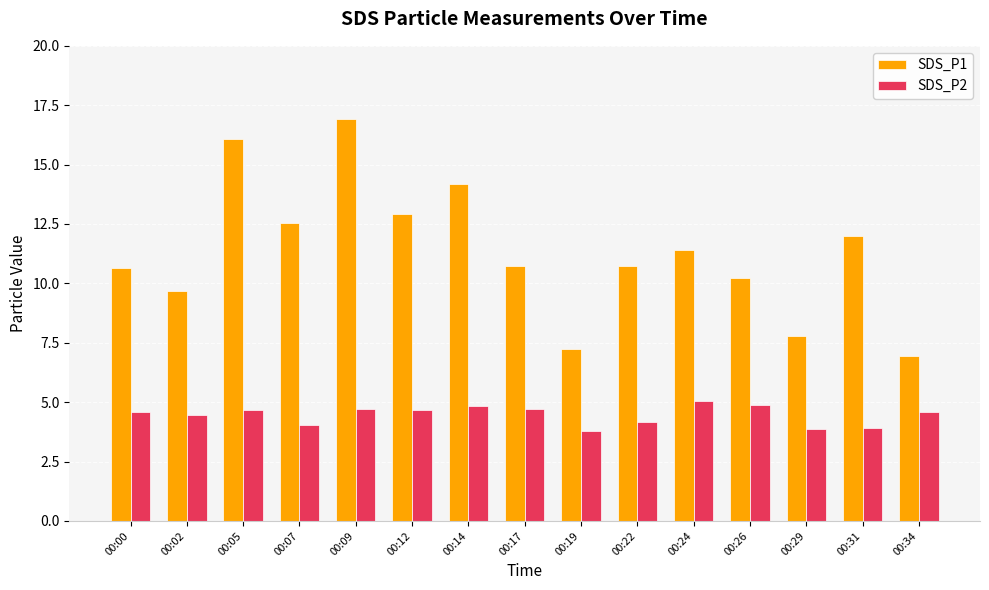

What is the maximum value shown in the chart?

16.9